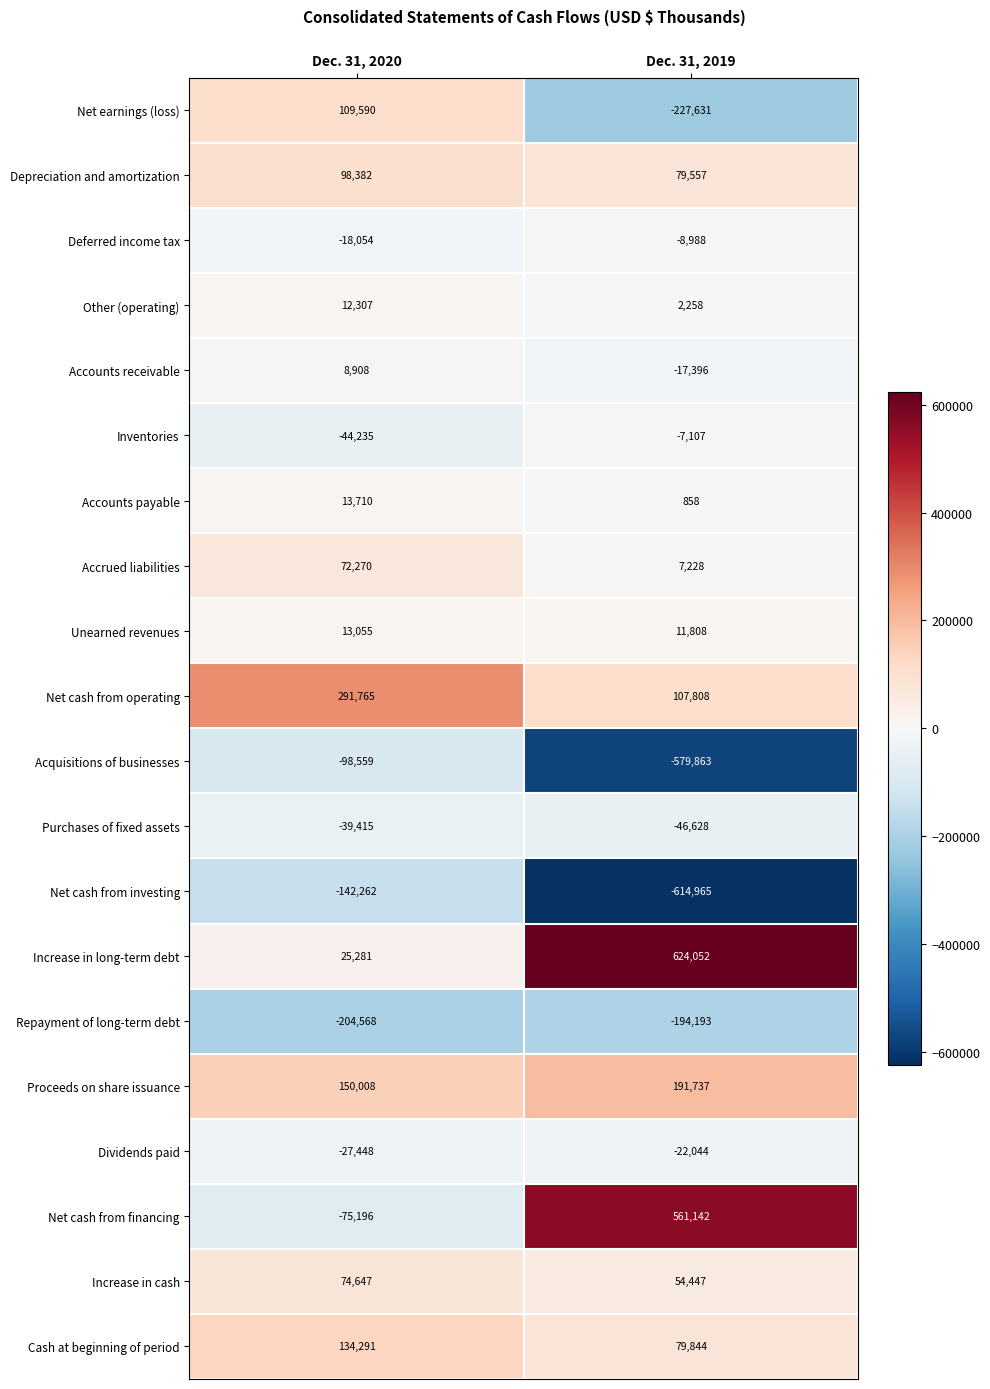

What value does the Cash at beginning of period series have at Dec. 31, 2019, to the nearest 10?

79840